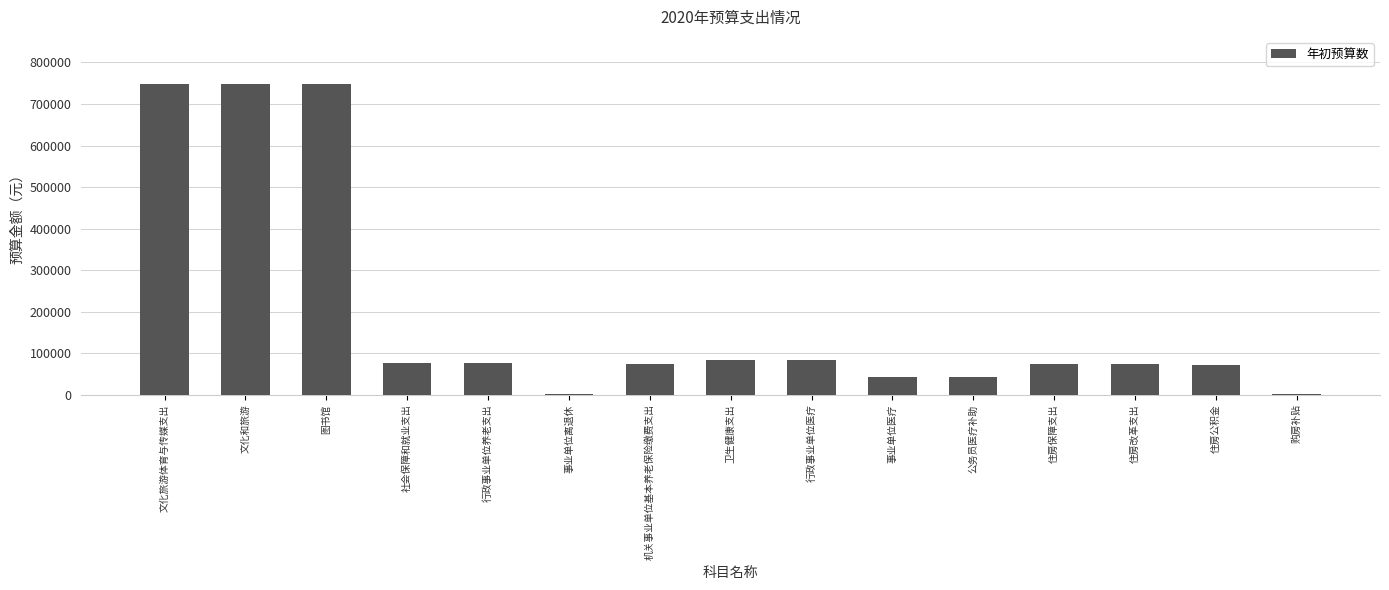

What is the sum of all values?

2948986.1